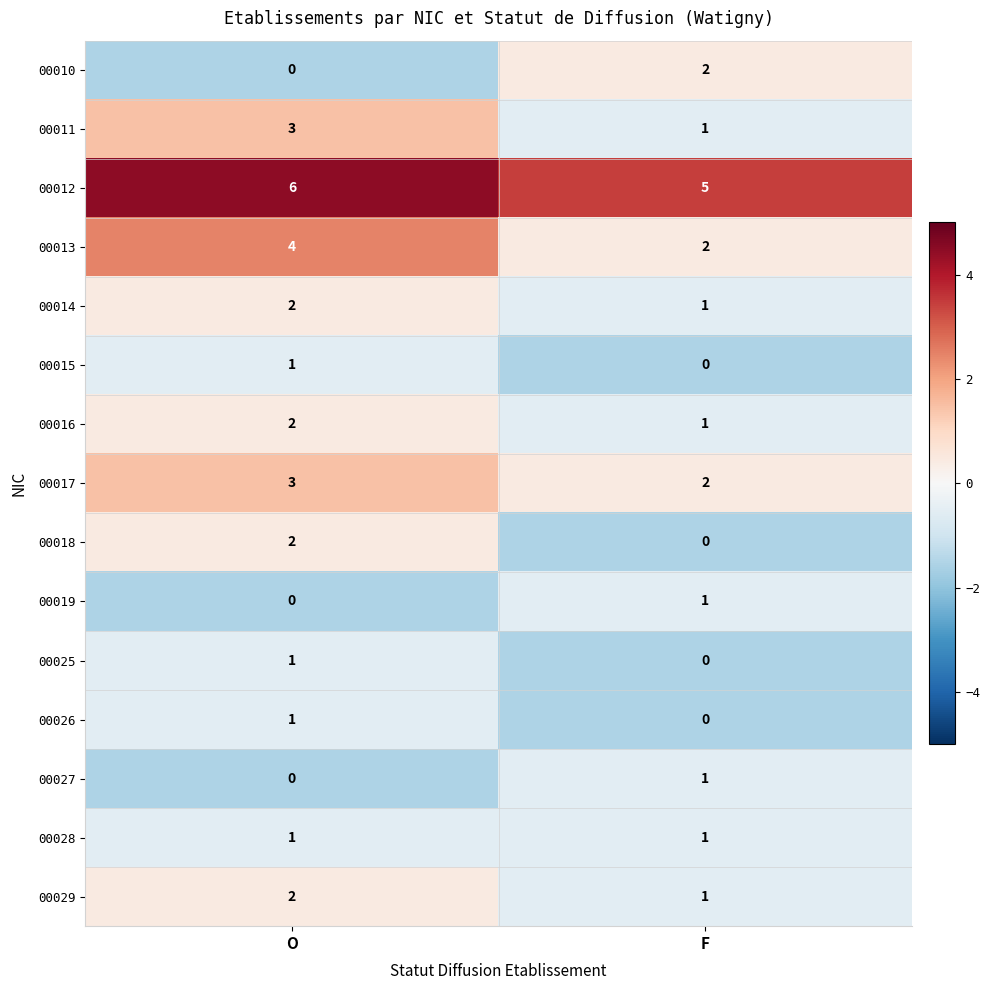

How many series are shown in this chart?

15